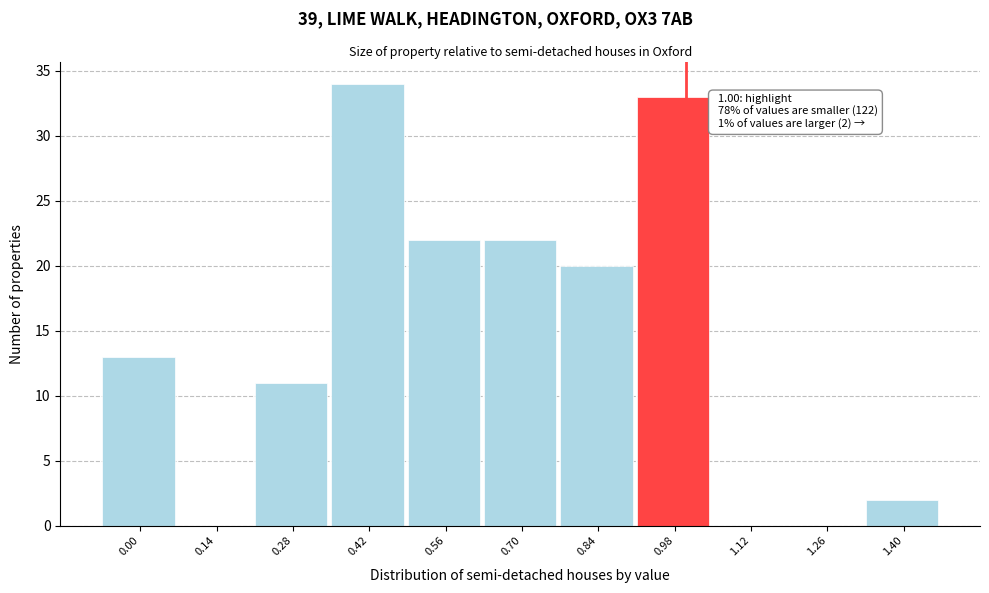

Over which range of the x-axis is the bar tallest?

0.35 to 0.49